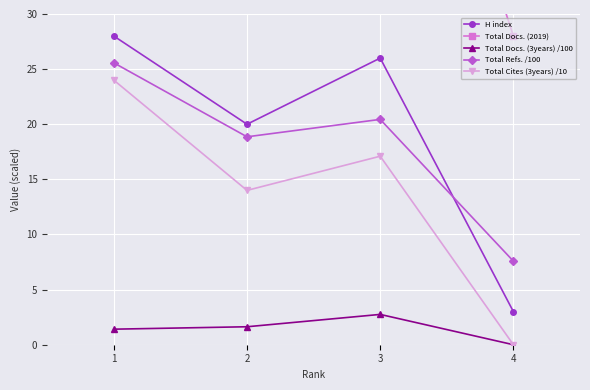

What are all the series names shown in the legend?

H index, Total Docs. (2019), Total Docs. (3years) /100, Total Refs. /100, Total Cites (3years) /10